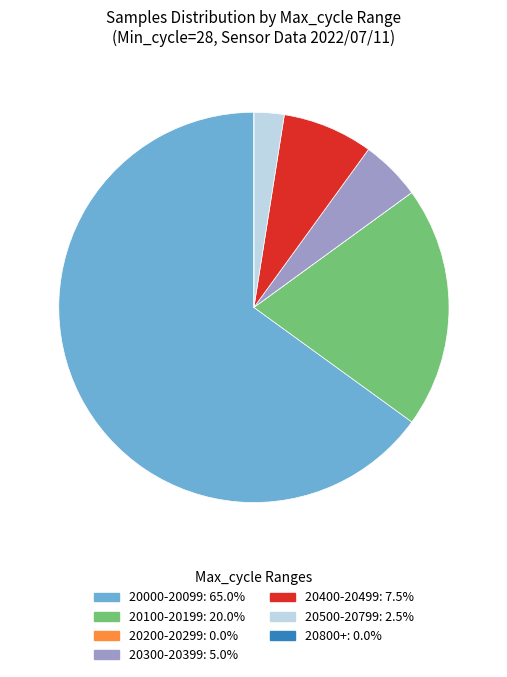

Approximately how many times larger is the value at 20100-20199: 20.0% compared to 20500-20799: 2.5%?

8.0